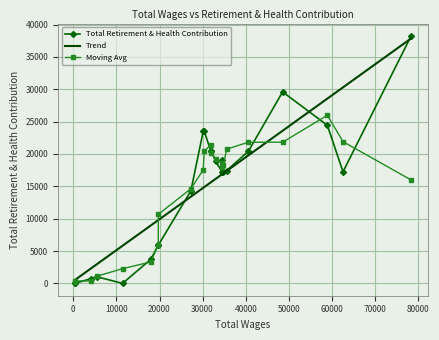

Reading left to right, list all the values displayed in this chart.

38246	17239	24427	29593	20389	17431	17194	19114	17159	18883	20453	20521	23521	23521	14285	5898	5898	3711	0	1022	722	0	103